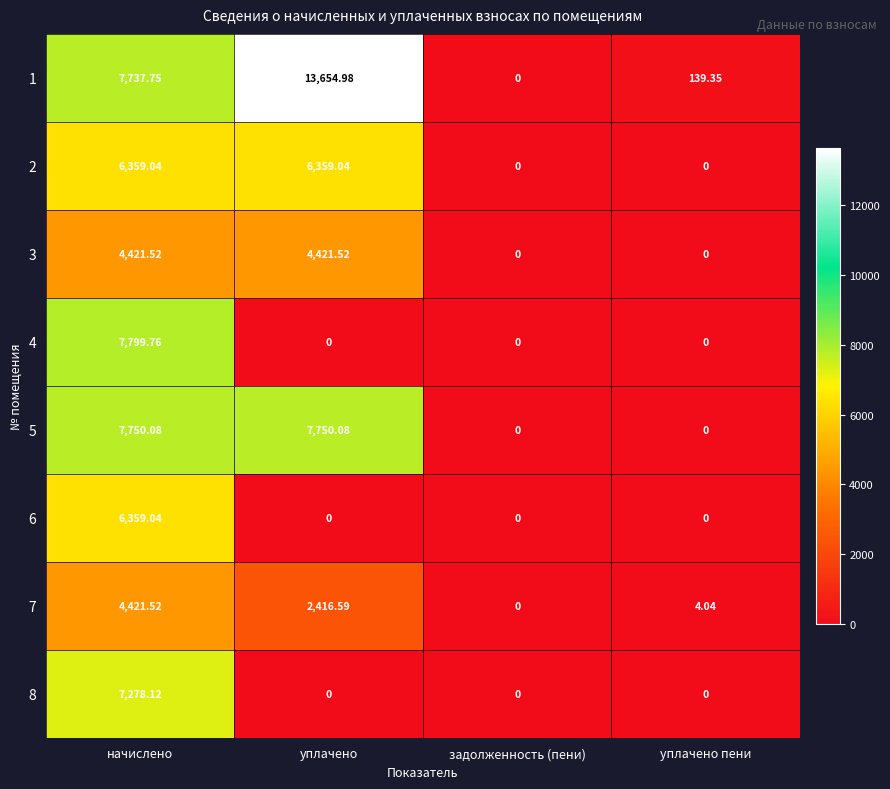

At which category does the chart reach its peak across all series?

уплачено